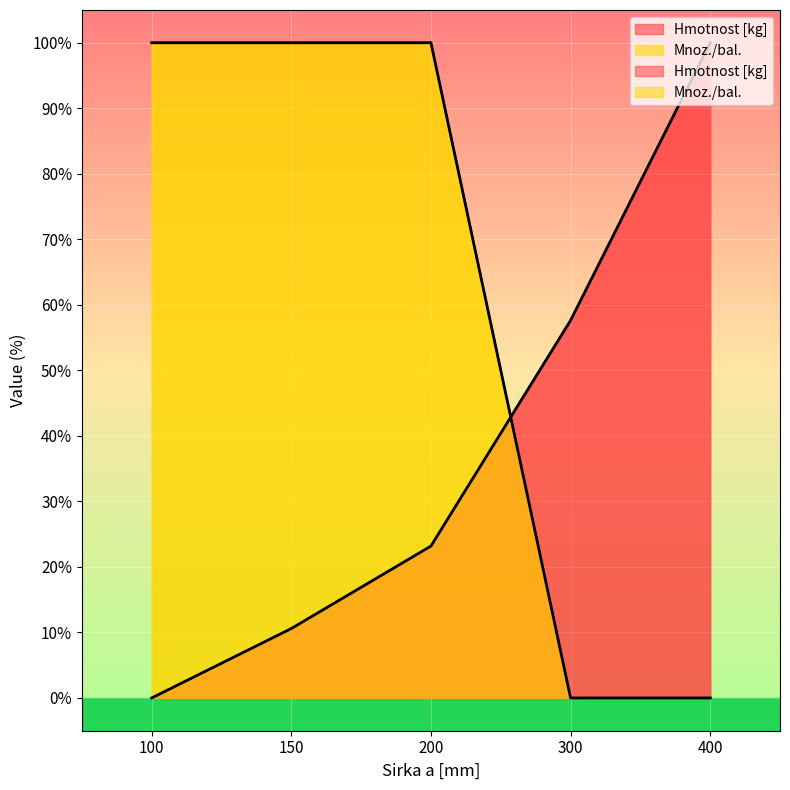

How many positive values does the Hmotnost [kg] series have?

4